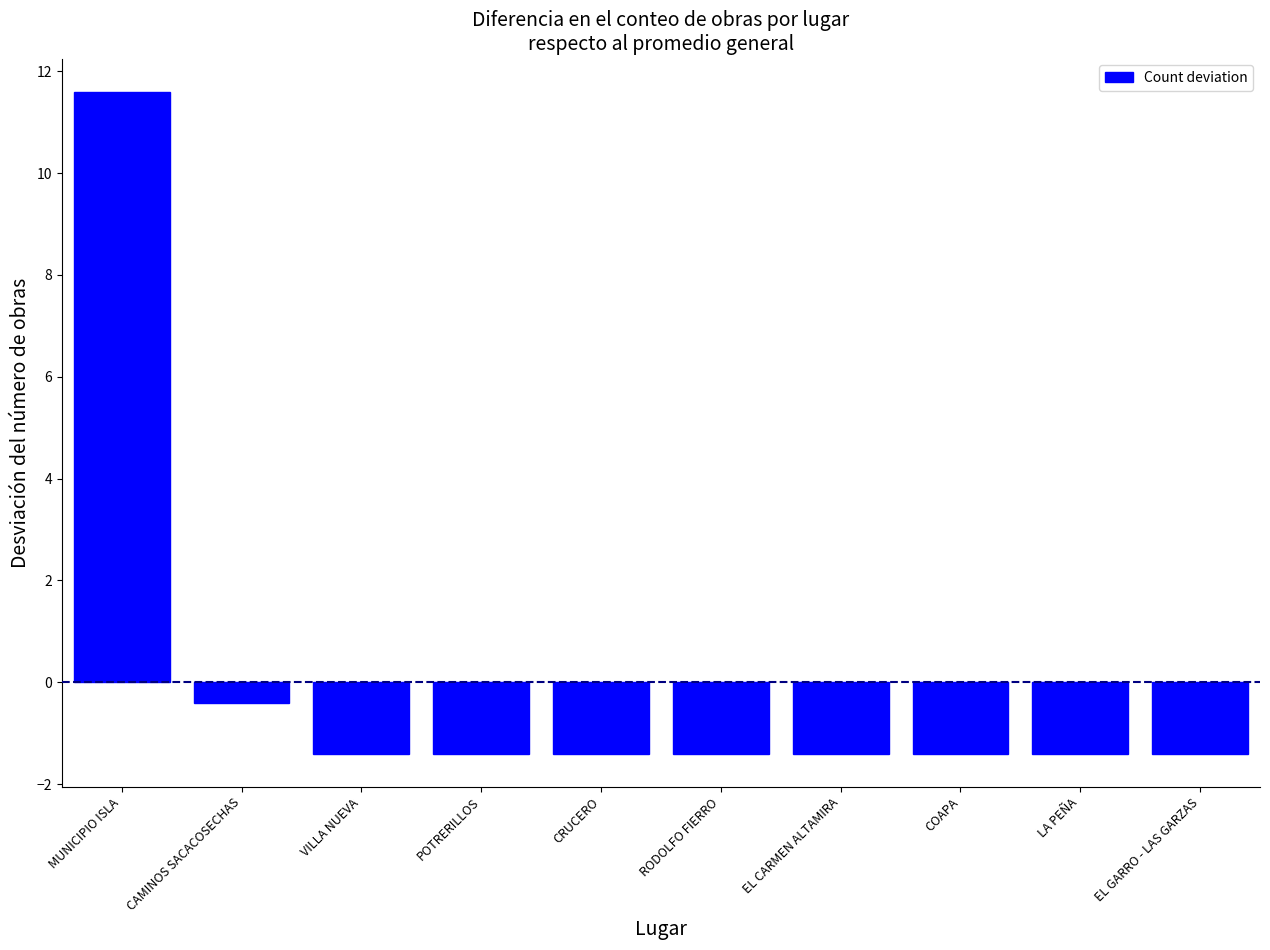

What position from the right is EL CARMEN ALTAMIRA?

4